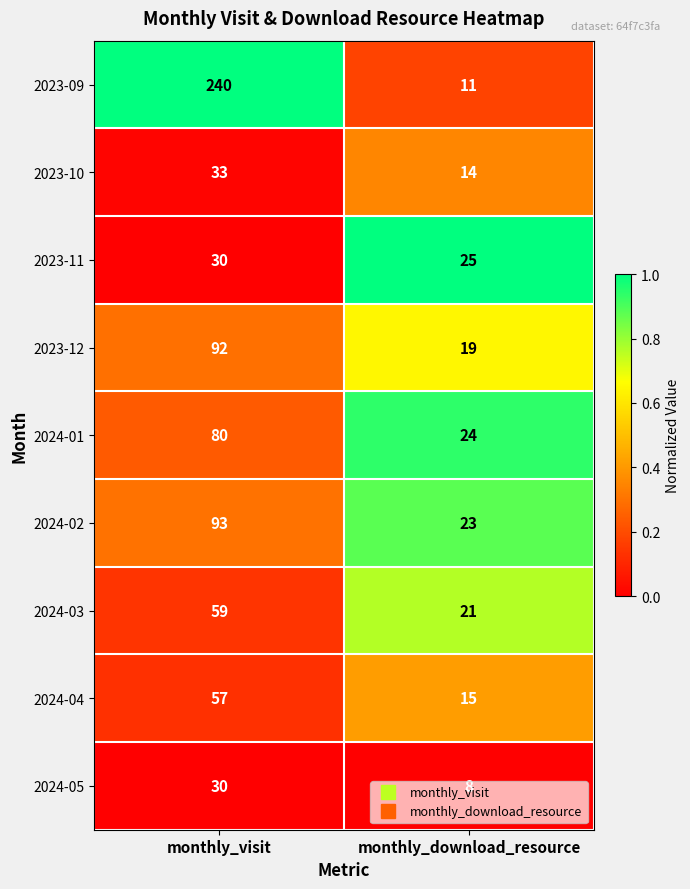

What value does the 2023-11 series have at monthly_download_resource?

25